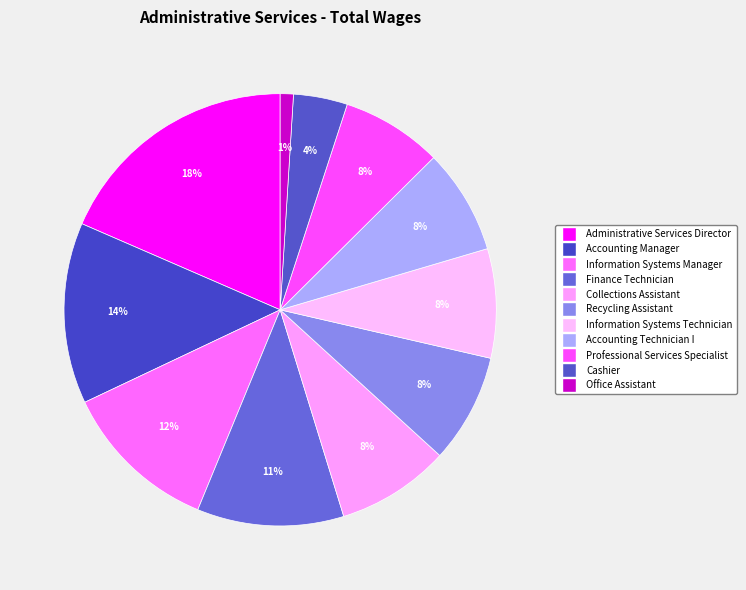

What is the total percentage of Finance Technician and Recycling Assistant?

19.1%